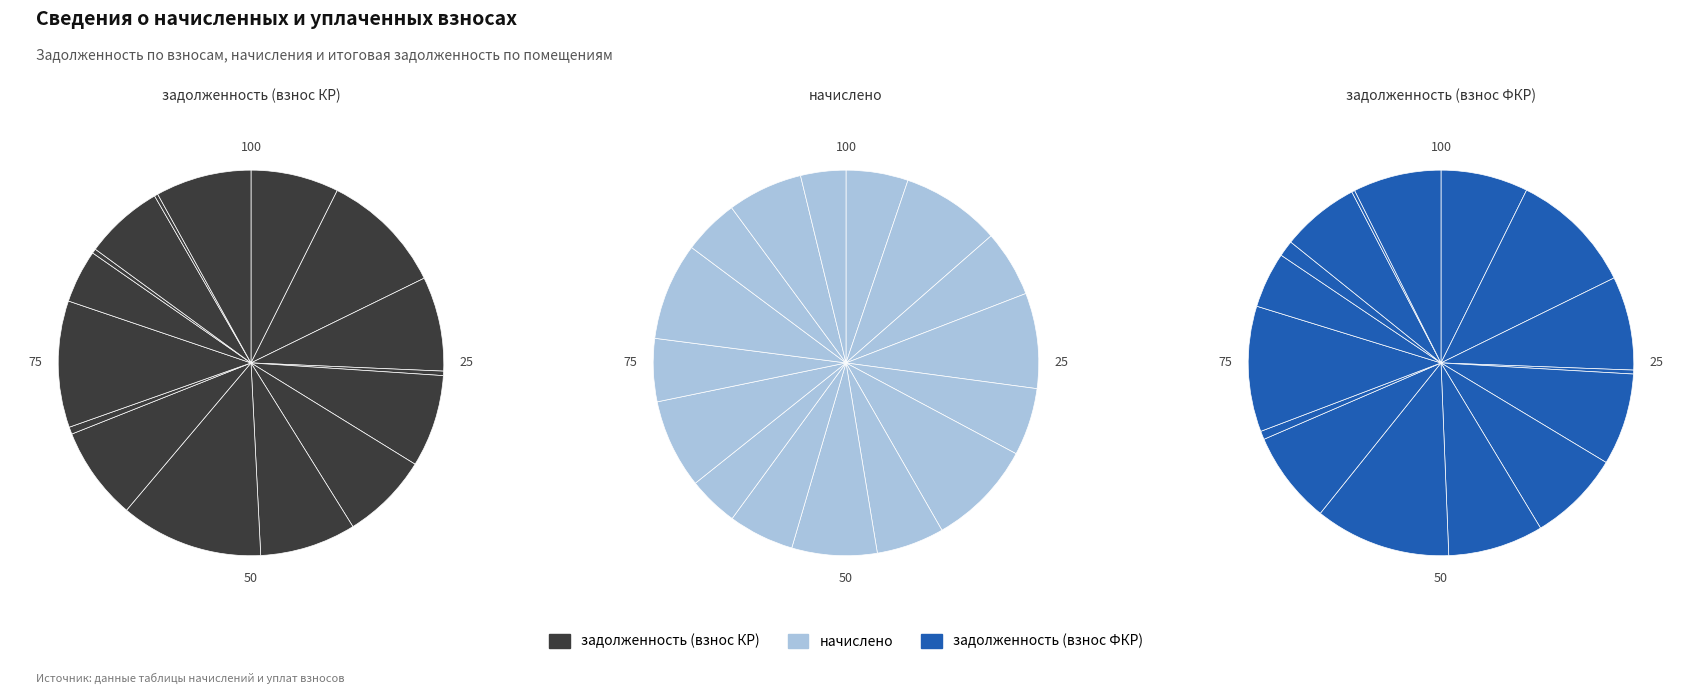

To the nearest percent, what is the difference between the largest and smallest slice percentages?

12%